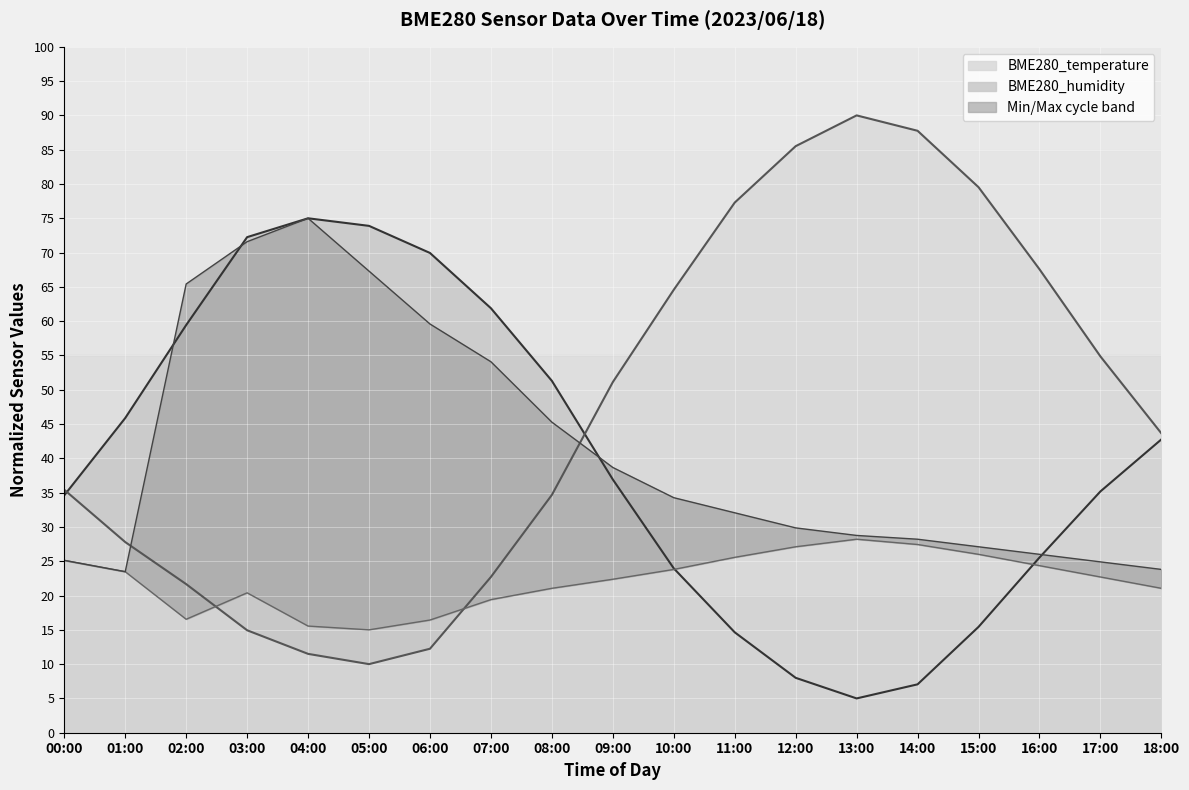

Where is Max_cycle nearest to the value 49?

08:00